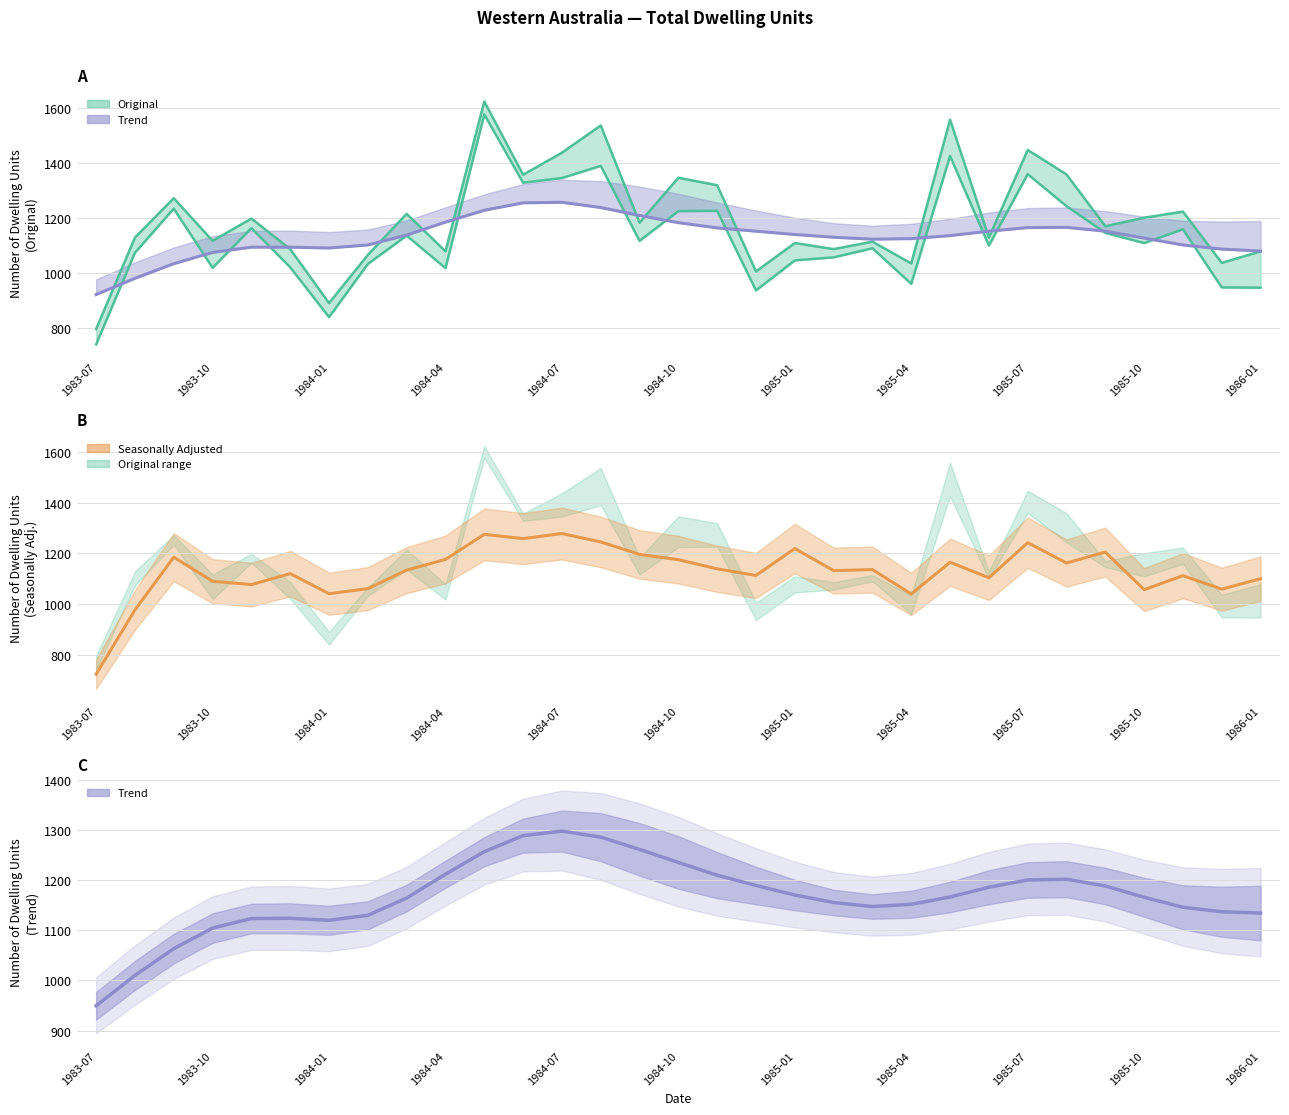

Read the Seasonally Adjusted value at 1985-01.

1219.0